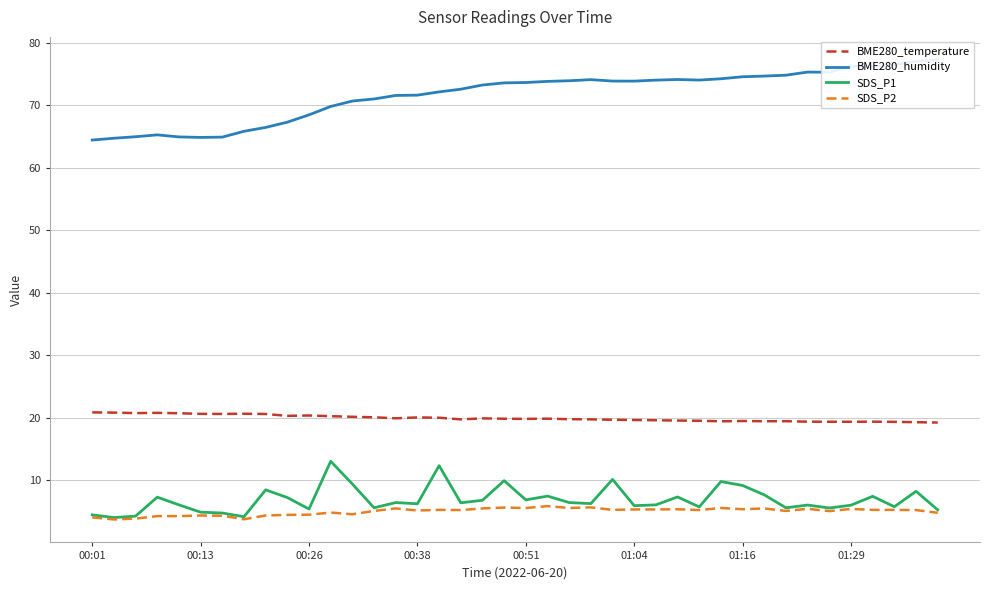

Which series has the widest spread of values?

BME280_humidity